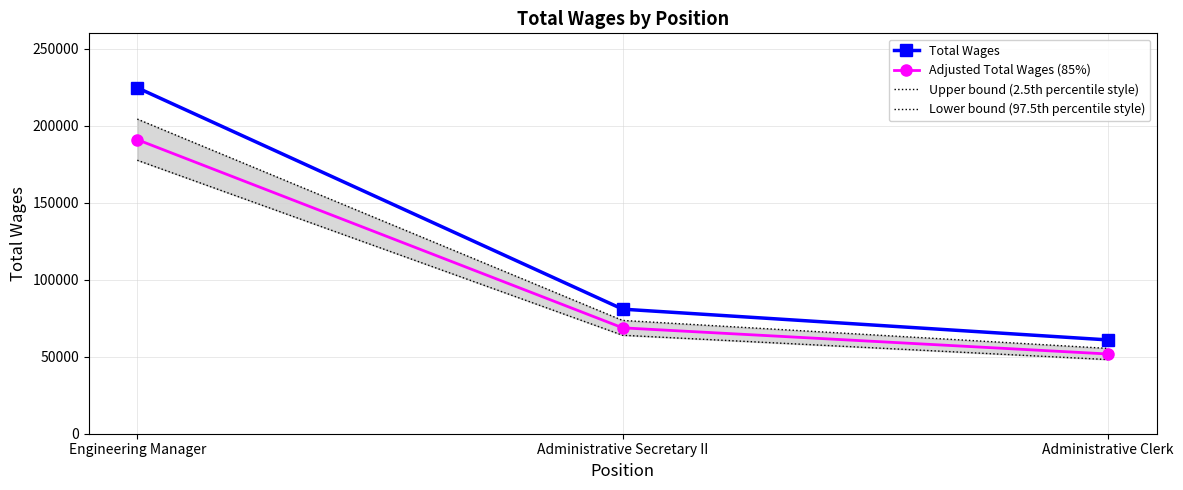

What is the greatest value displayed?

224650.0